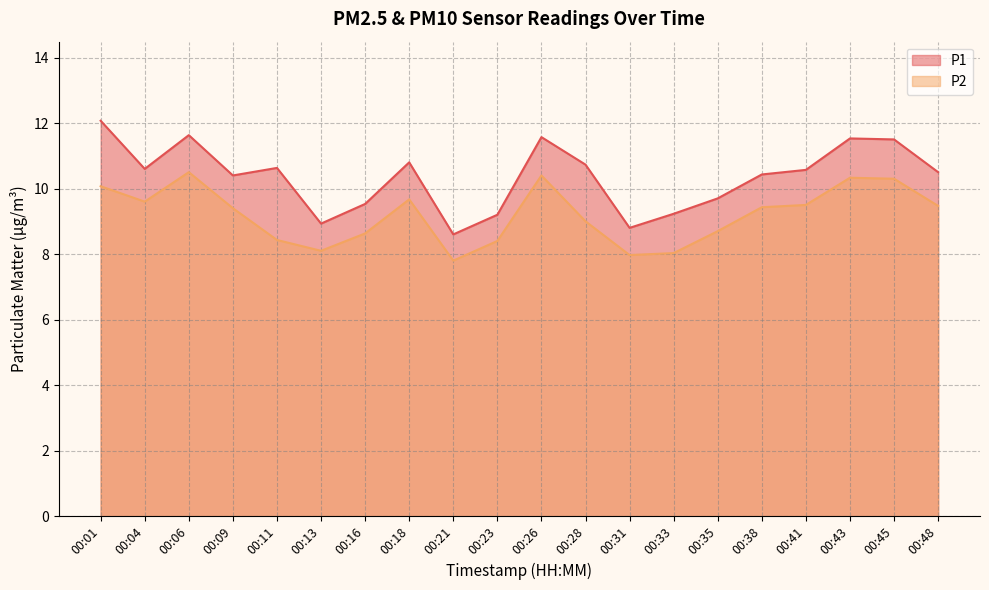

Rank the series by their maximum value, from lowest to highest.

P2, P1